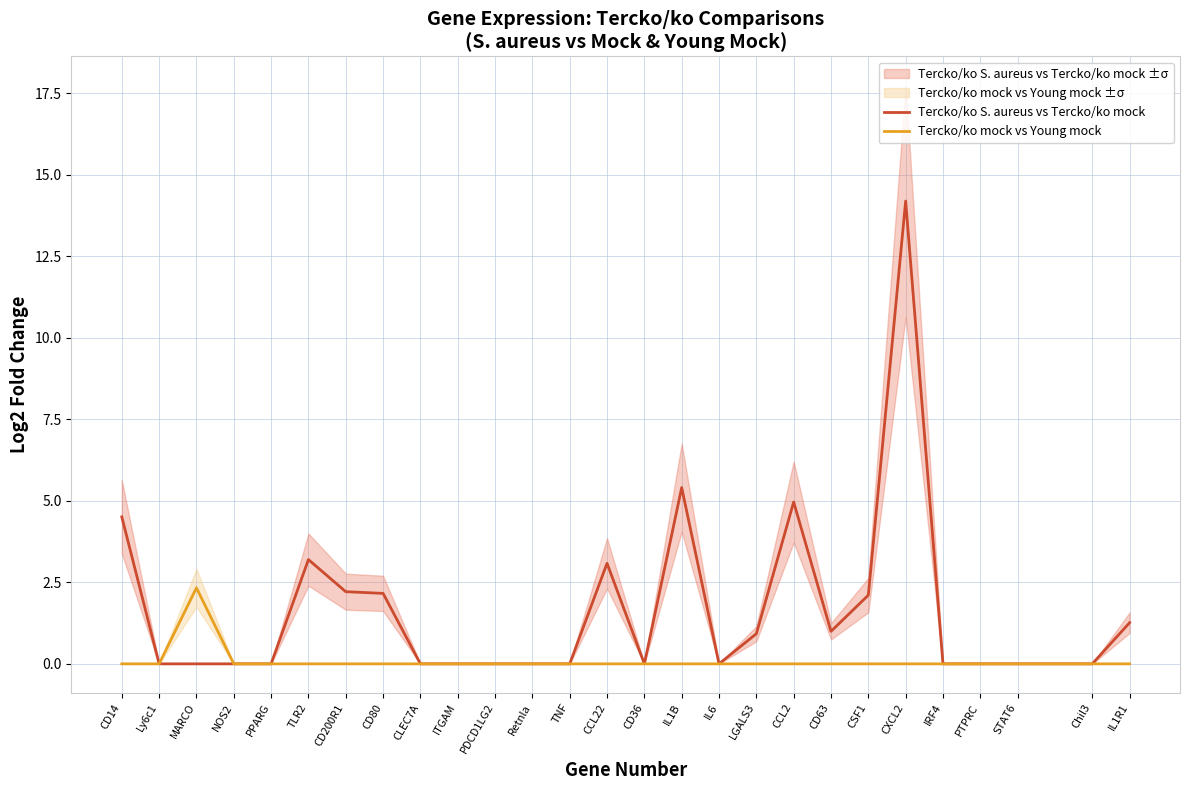

Which category has the highest value across all series?

CXCL2